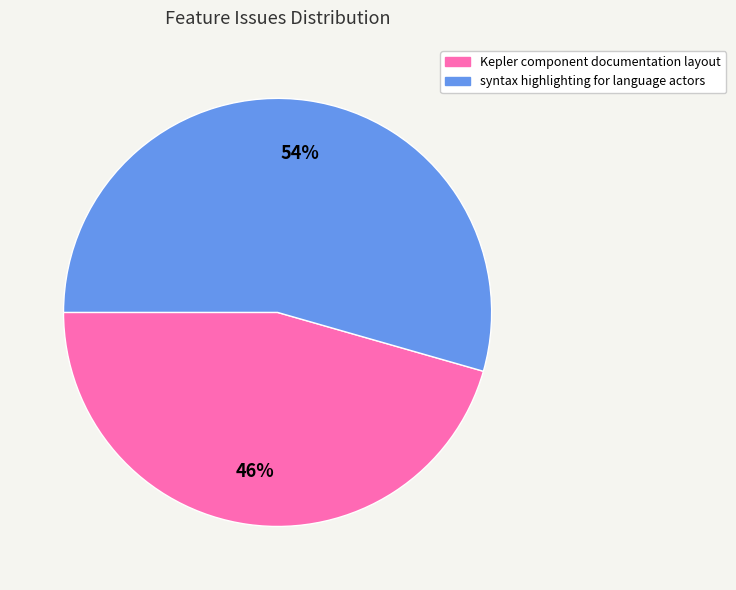

Which category has the biggest portion of the pie?

syntax highlighting for language actors